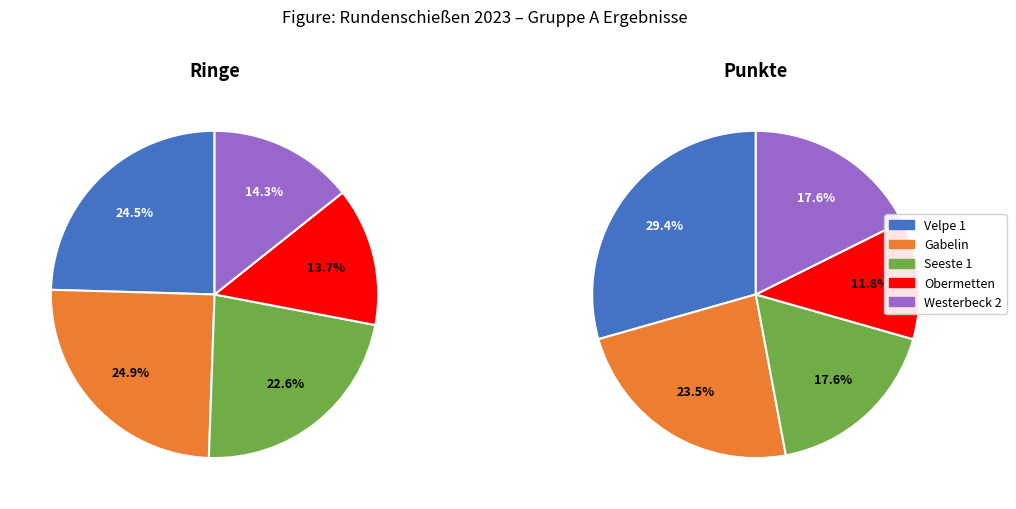

To the nearest percent, what is the difference between the largest and smallest slice percentages?

11%